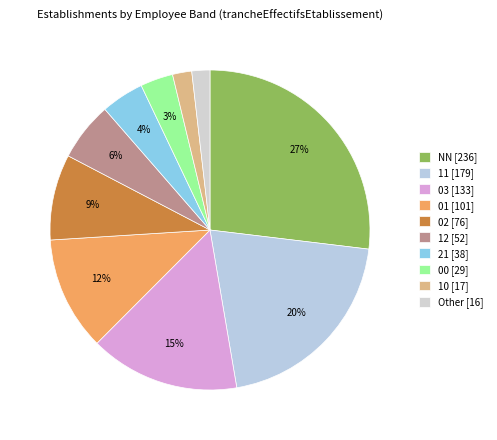

How many segments does this pie chart have?

10